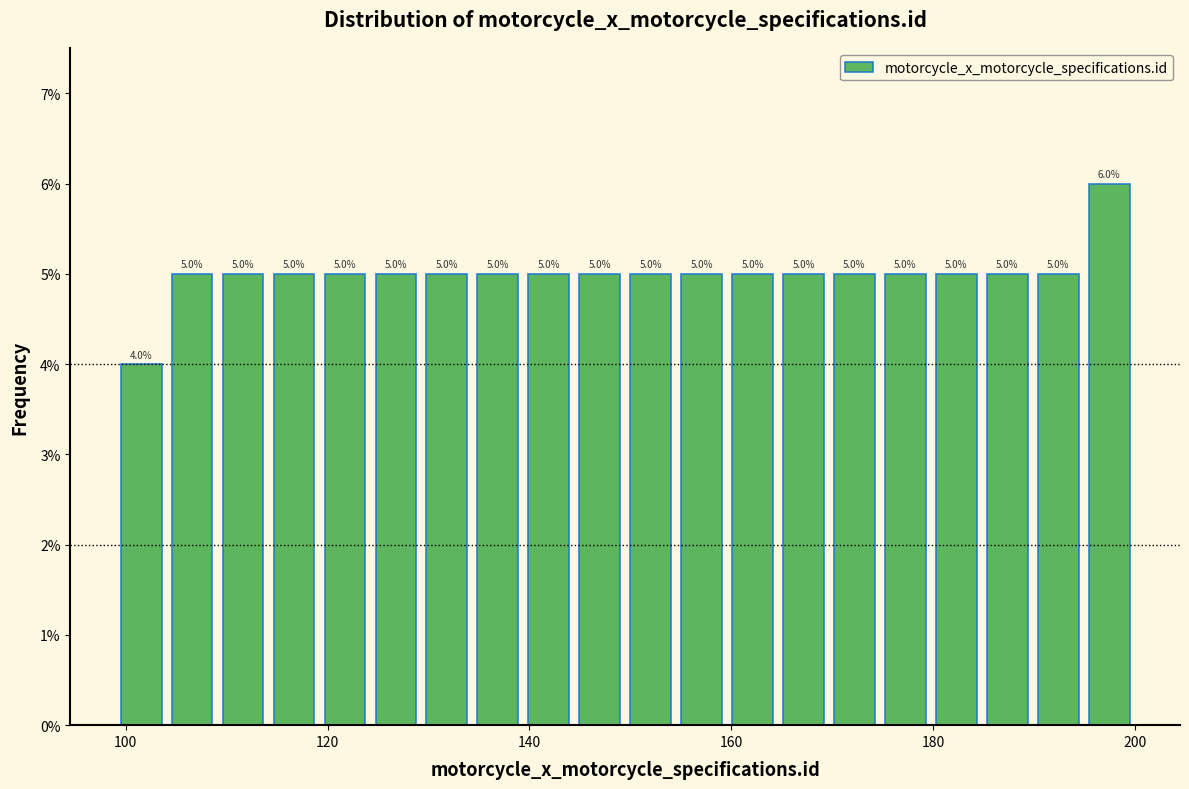

Around what value on the x-axis is the tallest bar? Give the approximate position of its centre, as read against the axis.

198